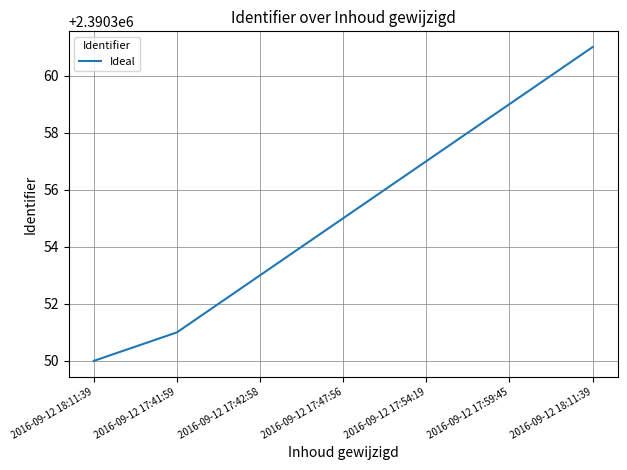

How many lines are shown in the chart?

1